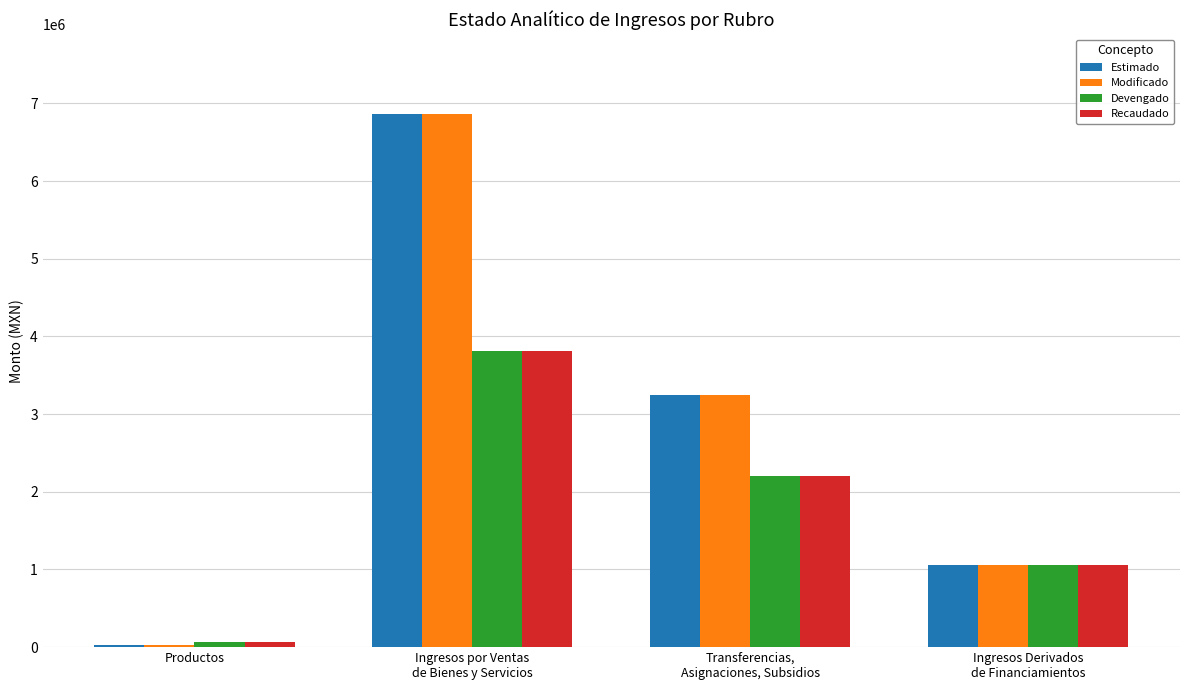

What is the maximum value shown in the chart?

6860727.6